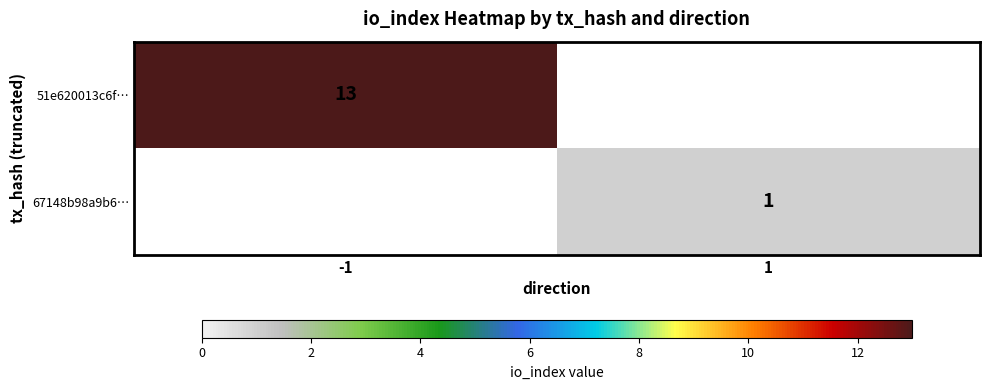

The 51e620013c6f… series shows 5 at -1. True or false?

False